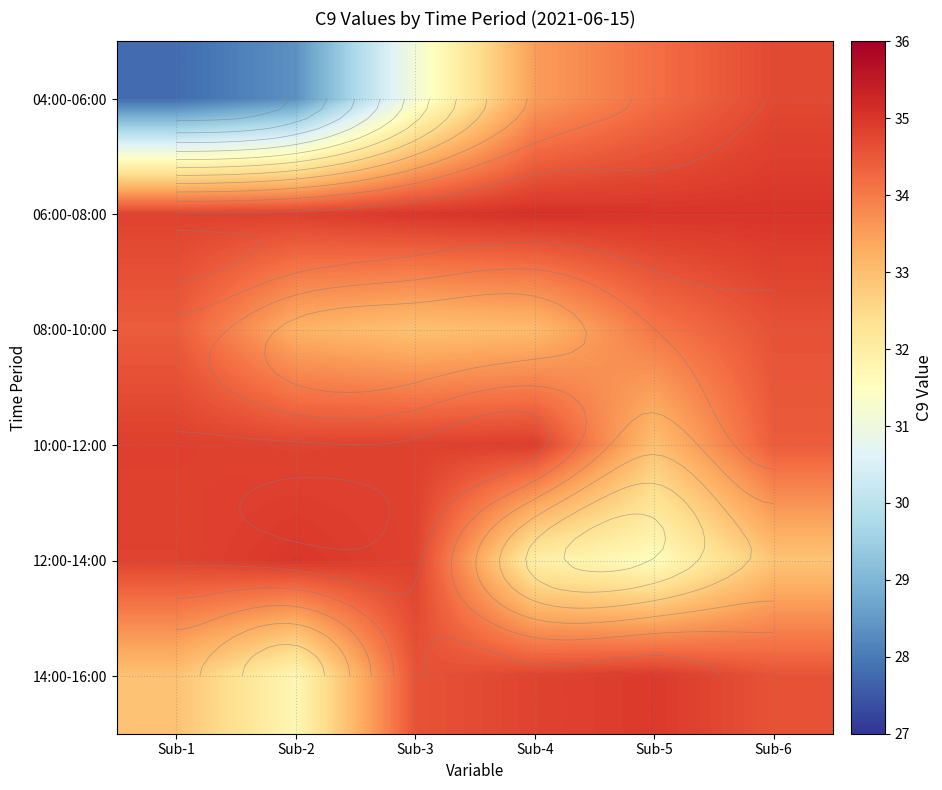

List the series in order of their peak value, lowest first.

08:00-10:00, 04:00-06:00, 10:00-12:00, 14:00-16:00, 12:00-14:00, 06:00-08:00